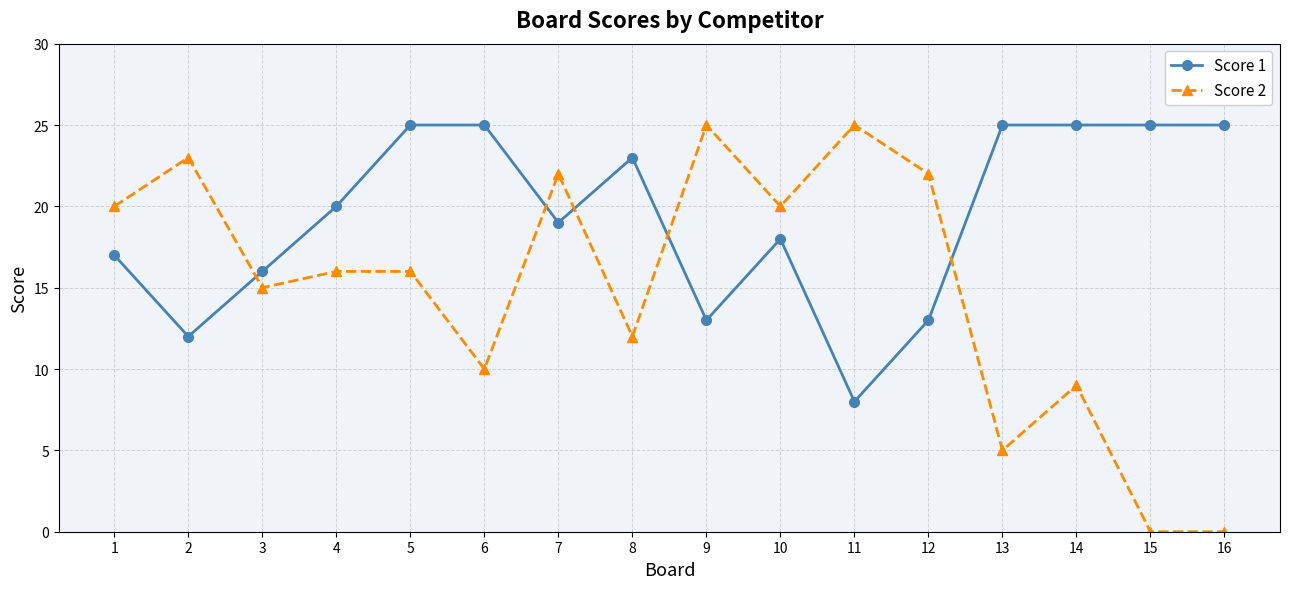

What is the total value across all series at 11?

33